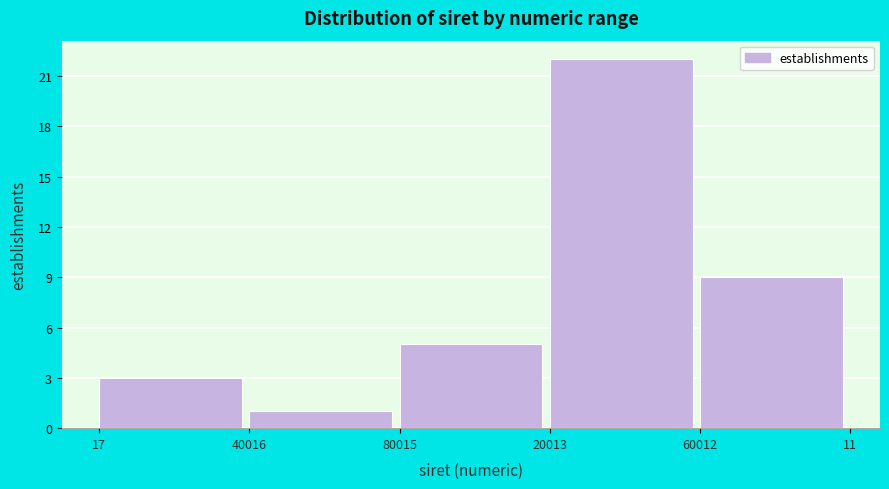

Reading left to right, list all the values displayed in this chart.

3	1	5	22	9